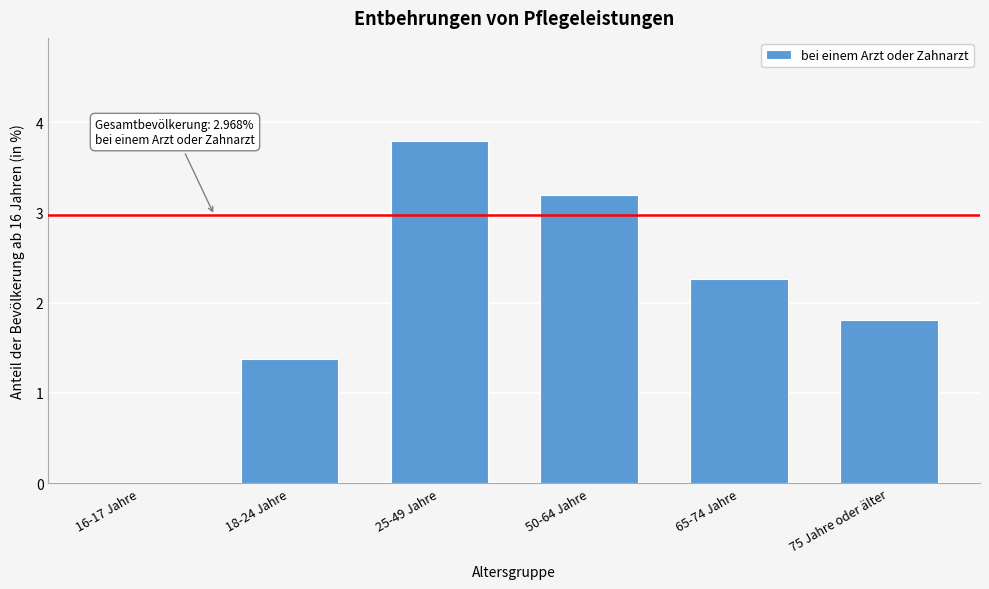

Reading left to right, list all the values displayed in this chart.

16-17 Jahre=0.0	18-24 Jahre=1.4	25-49 Jahre=3.8	50-64 Jahre=3.2	65-74 Jahre=2.3	75 Jahre oder älter=1.8